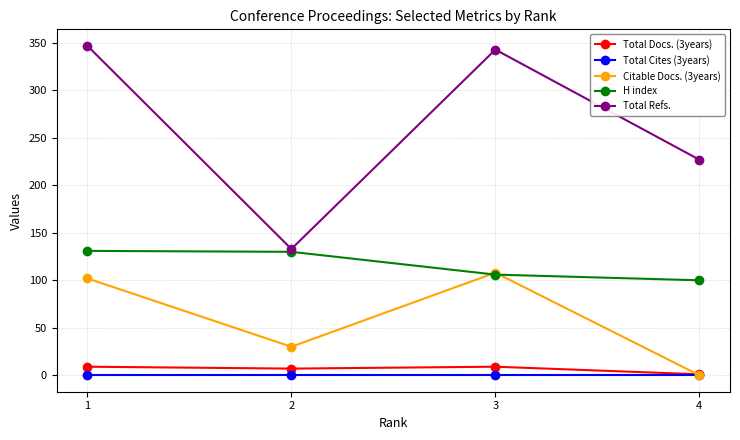

Which series has the largest total across all categories?

Total Refs.